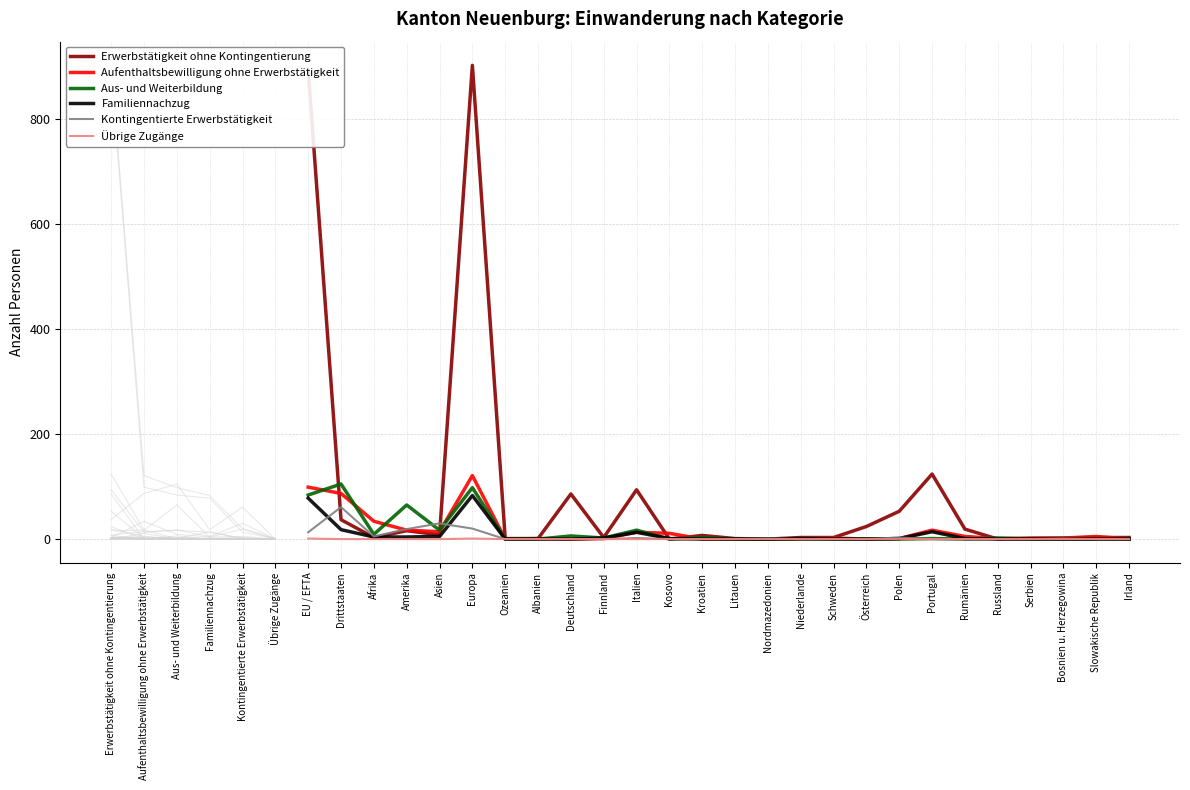

The value of Familiennachzug at Ozeanien is 40. True or false?

False